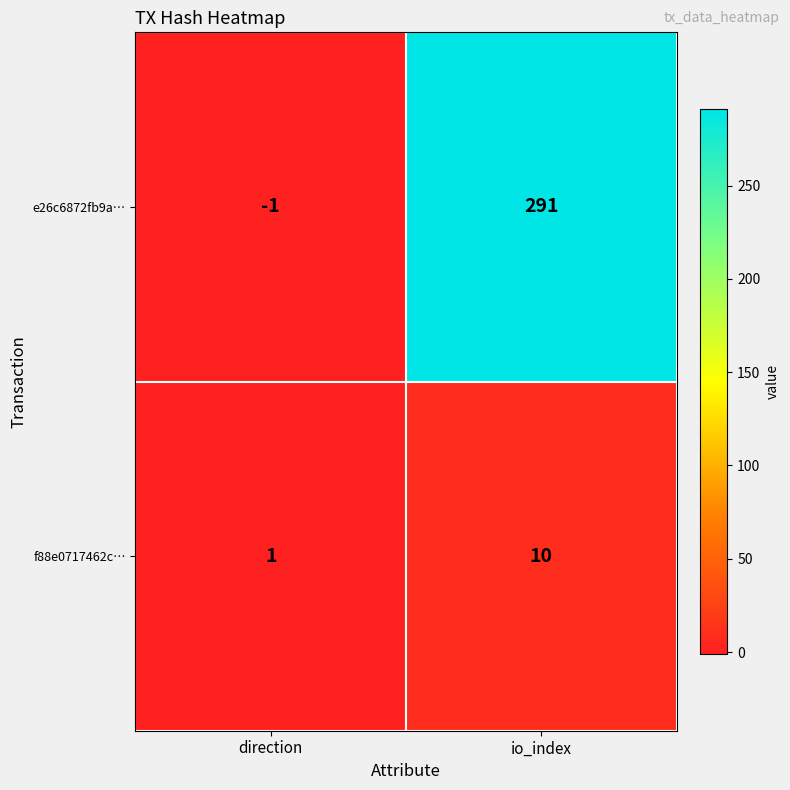

Where is e26c6872fb9a… nearest to the value 145?

direction